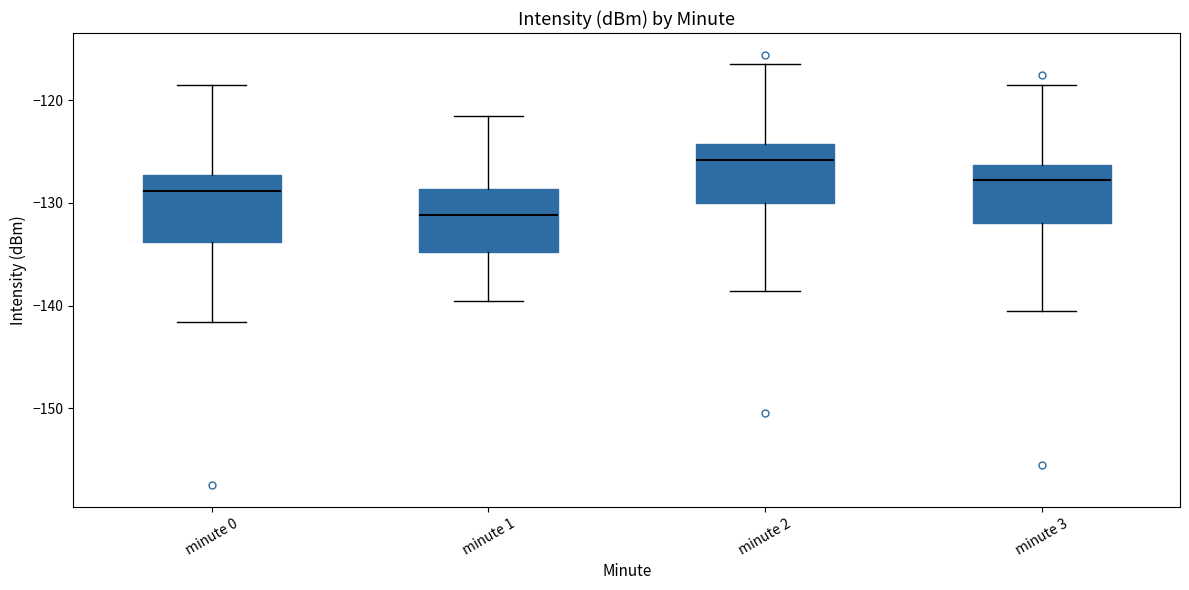

Which box has the lowest median line?

minute 1